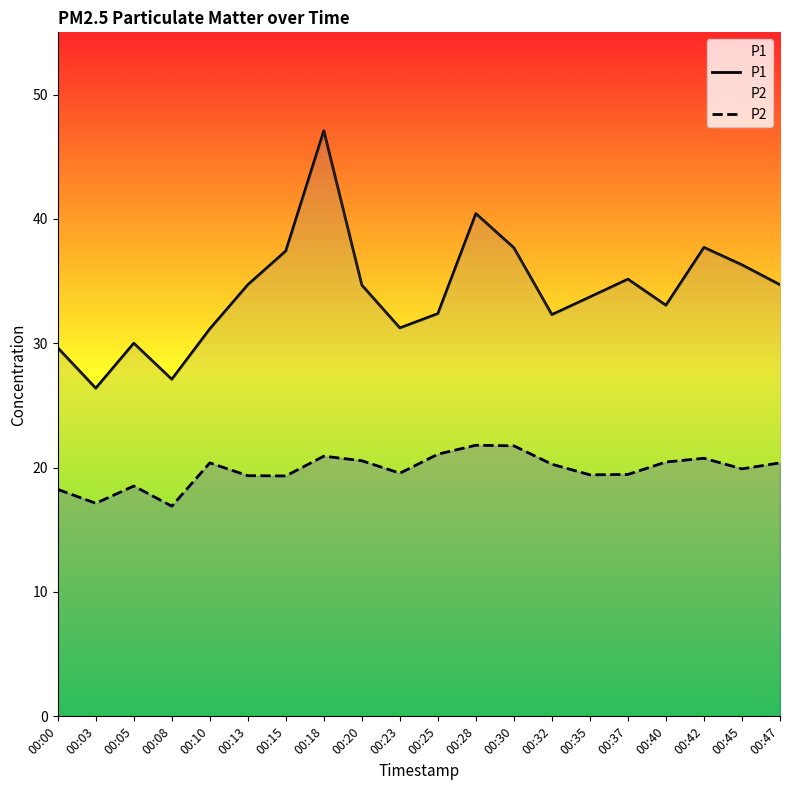

Rank the series by their average value, from highest to lowest.

P1, P2